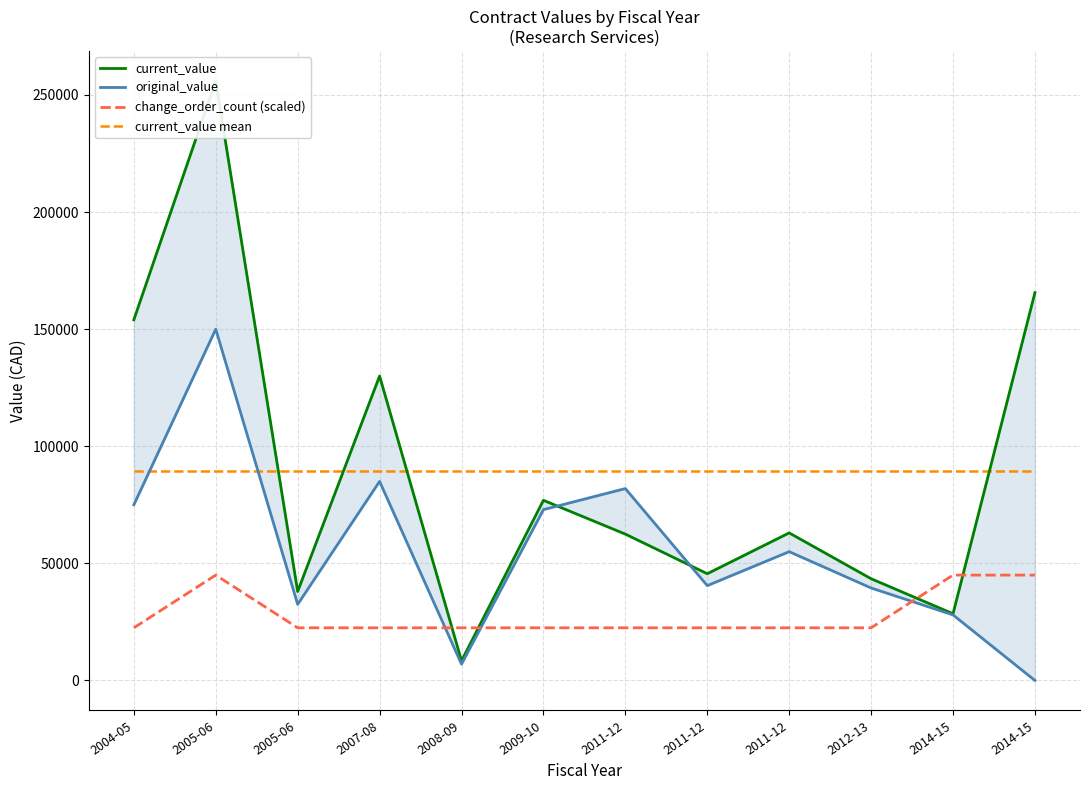

What is the lowest value of the change_order_count (scaled) series?

22500.0